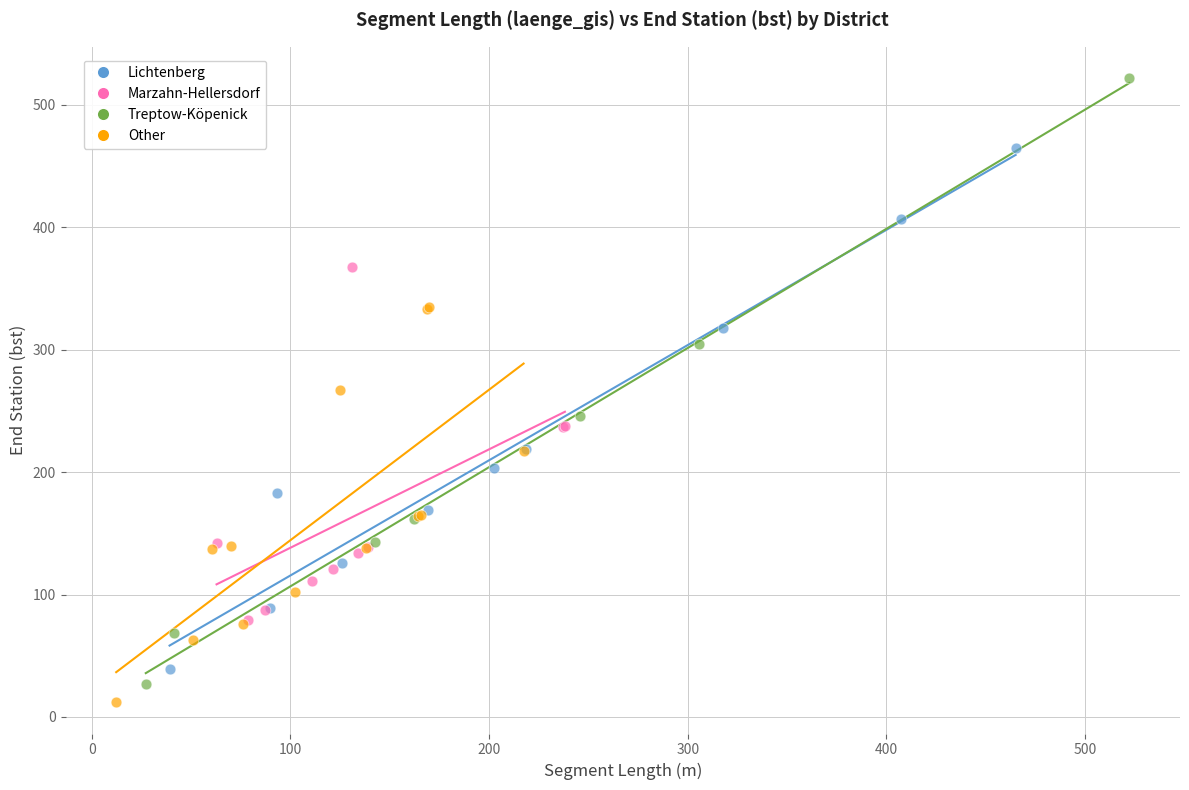

What are all the series names shown in the legend?

Lichtenberg, Marzahn-Hellersdorf, Treptow-Köpenick, Other